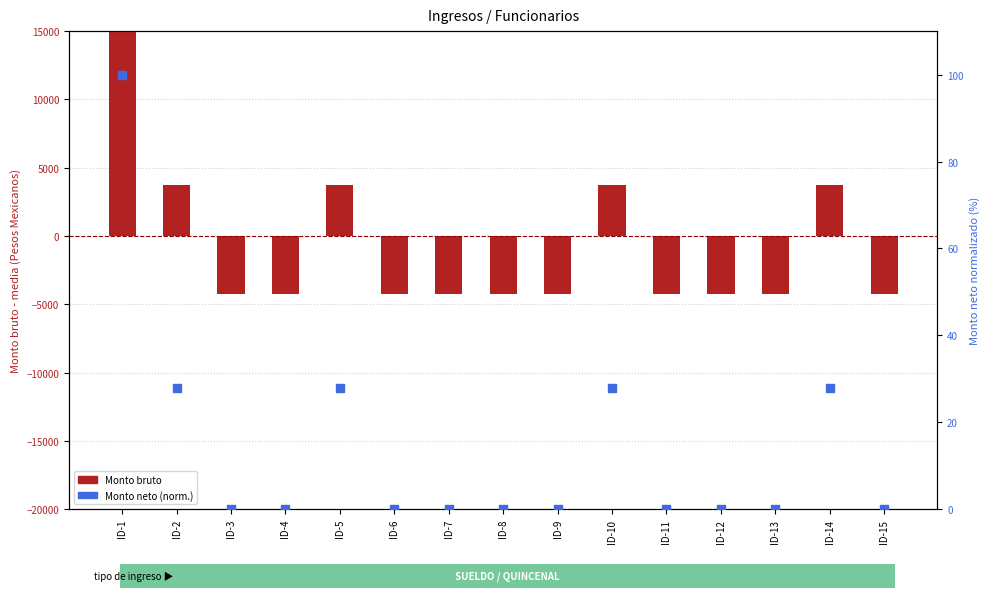

Which series reaches the maximum Y coordinate?

Monto bruto